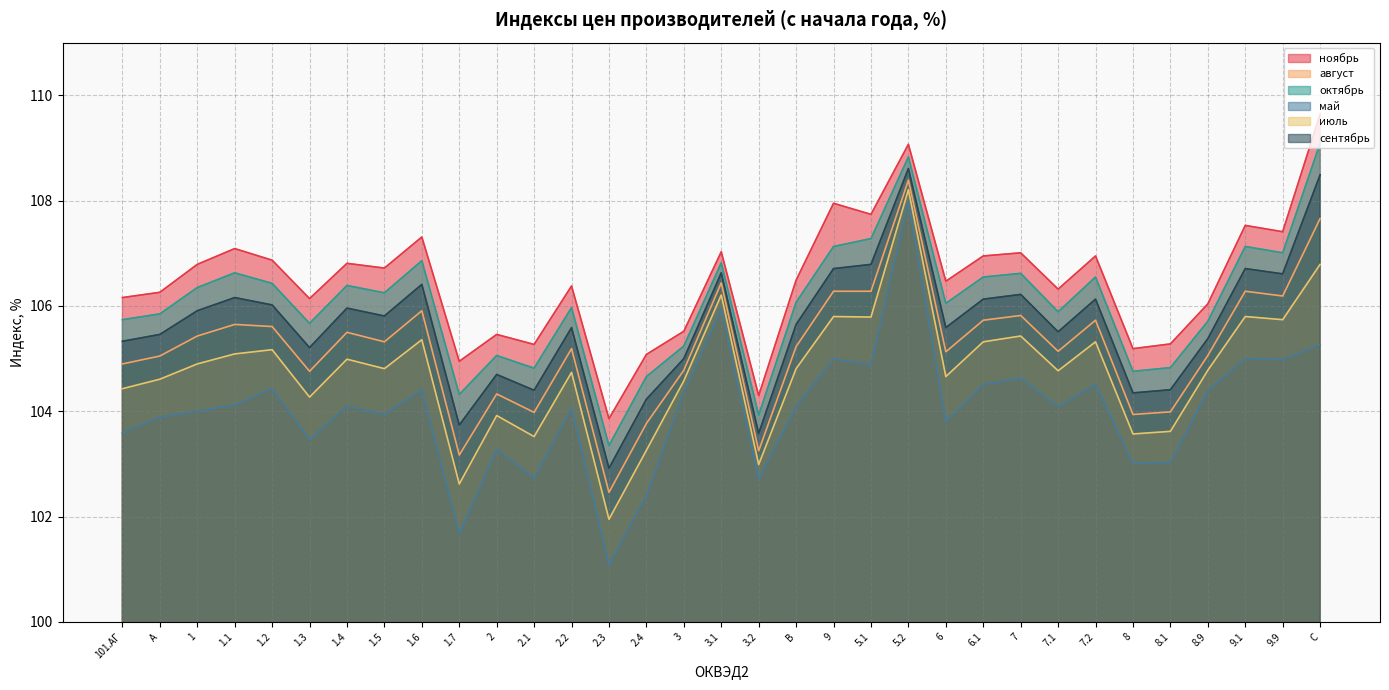

What is the value of the октябрь point at the 15th from the left?

104.7